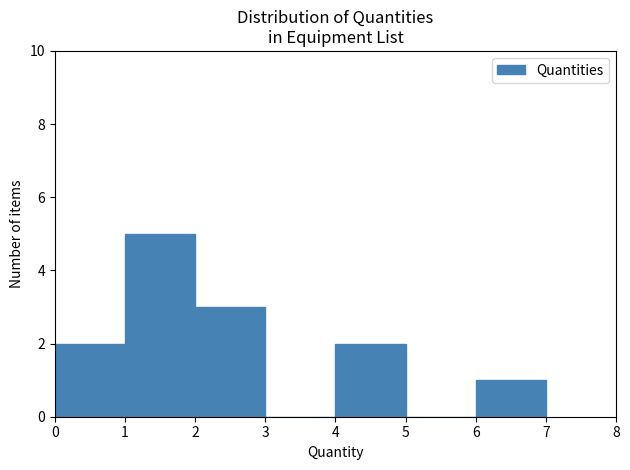

Reading left to right, transcribe this chart: for each bar, give the range it covers on the x-axis and its height. The values are not printed on the chart, so give them approximately, as read against the axis.

0 to 1: 2
1 to 2: 5
2 to 3: 3
3 to 4: 0
4 to 5: 2
5 to 6: 0
6 to 7: 1